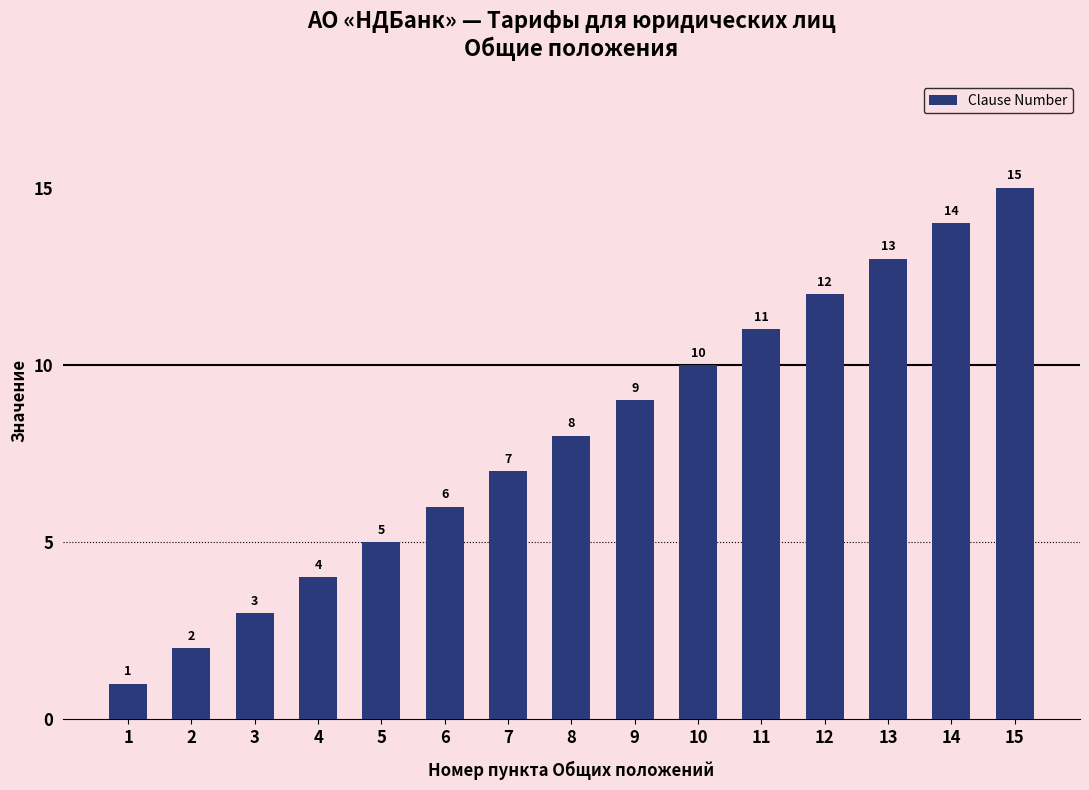

How many bars are there in total?

15